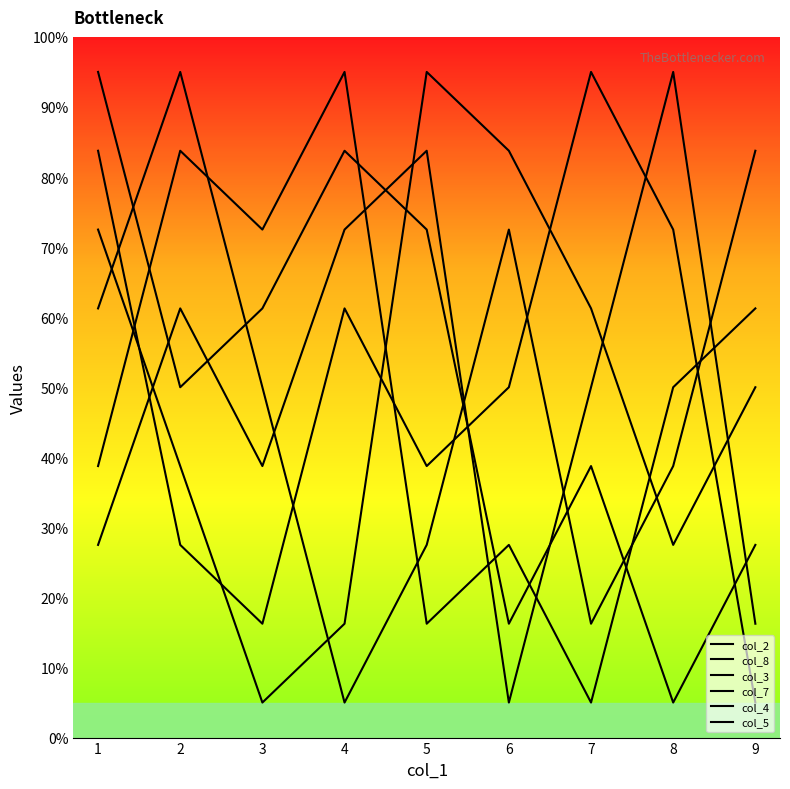

Rank the categories by col_3 value from lowest to highest.

6, 9, 1, 3, 7, 2, 4, 5, 8